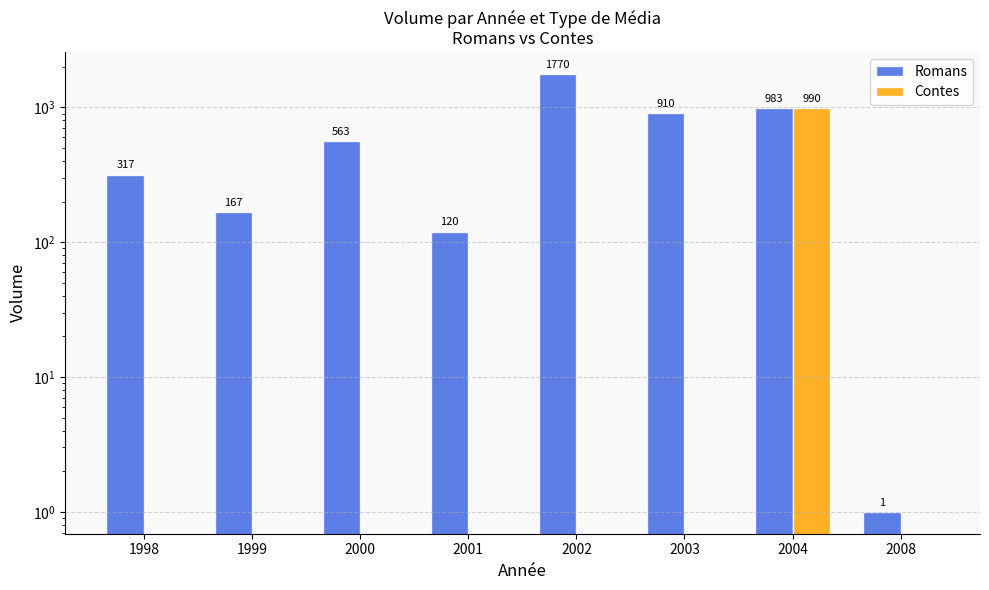

Are the bars grouped side by side (vs. stacked)?

Yes